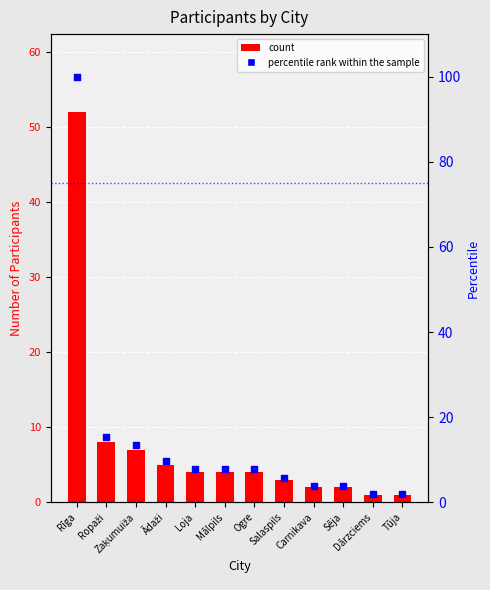

What are all the series names shown in the legend?

Count, percentile rank within the sample